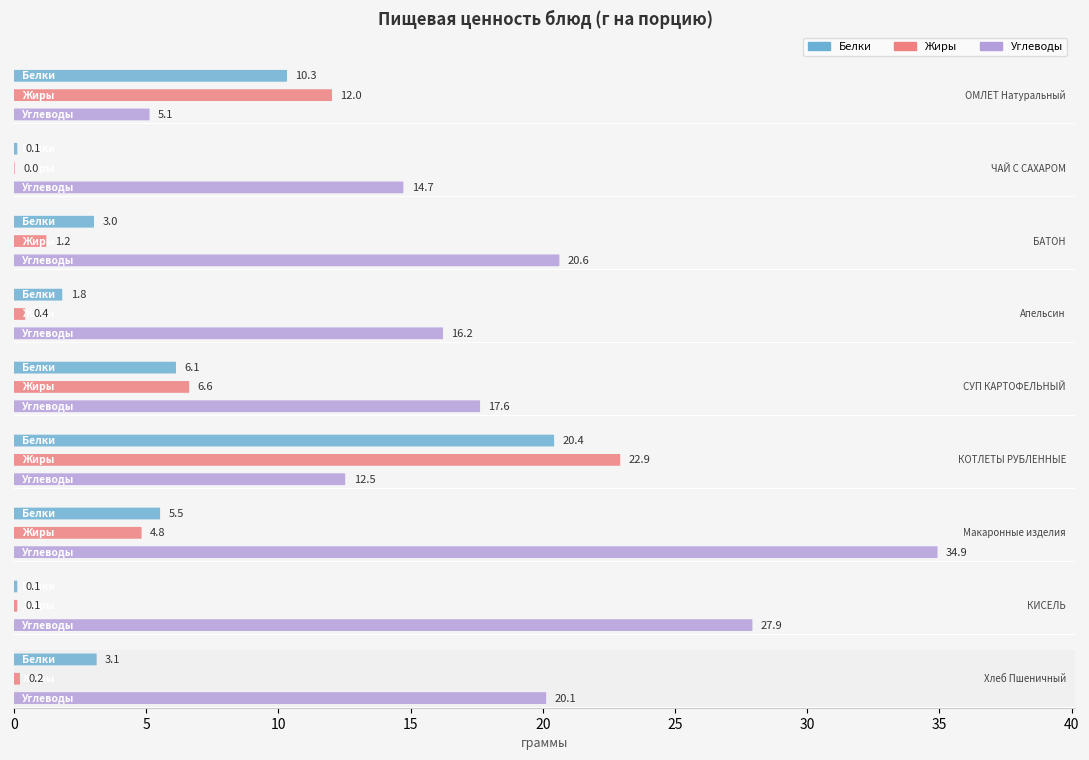

What is the value of the Углеводы bar at the 6th from the left?

12.5